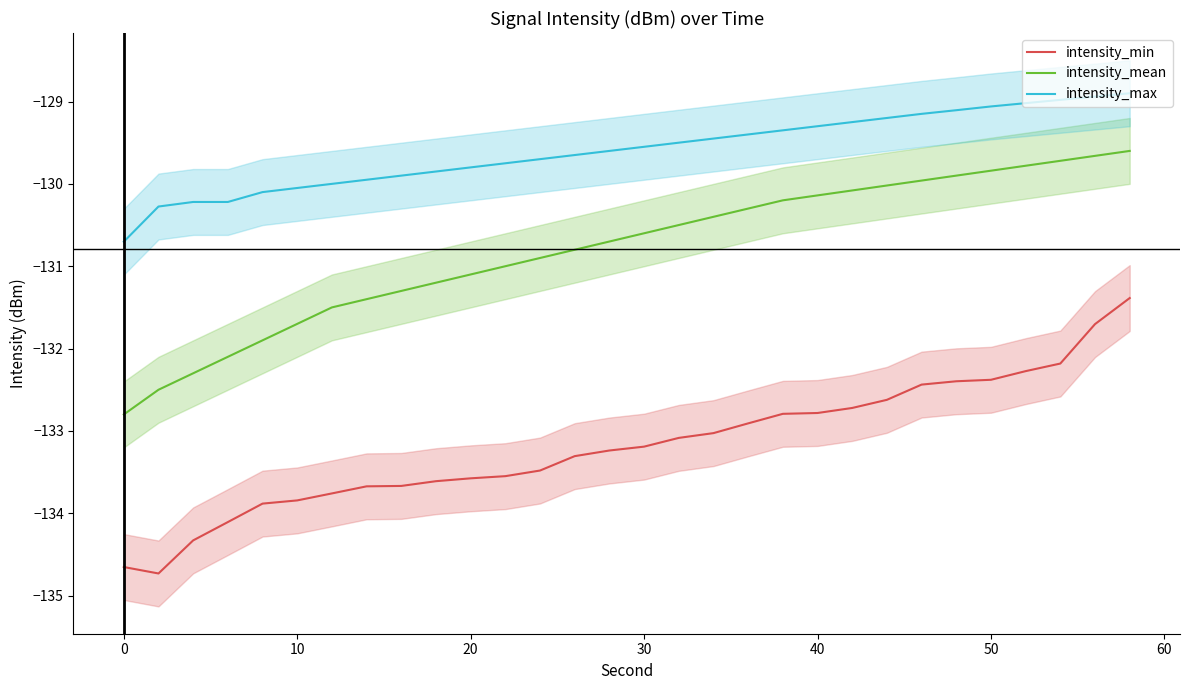

Reading right to left, extract all data points from this chart.

intensity_min: -131.4	-131.7	-132.2	-132.3	-132.4	-132.4	-132.4	-132.6	-132.7	-132.8	-132.8	-132.9	-133.0	-133.1	-133.2	-133.2	-133.3	-133.5	-133.5	-133.6	-133.6	-133.7	-133.7	-133.8	-133.8	-133.9	-134.1	-134.3	-134.7	-134.7
intensity_mean: -129.6	-129.7	-129.7	-129.8	-129.8	-129.9	-130.0	-130.0	-130.1	-130.1	-130.2	-130.3	-130.4	-130.5	-130.6	-130.7	-130.8	-130.9	-131.0	-131.1	-131.2	-131.3	-131.4	-131.5	-131.7	-131.9	-132.1	-132.3	-132.5	-132.8
intensity_max: -128.9	-128.9	-129.0	-129.0	-129.1	-129.1	-129.2	-129.2	-129.2	-129.3	-129.3	-129.4	-129.4	-129.5	-129.6	-129.6	-129.7	-129.7	-129.8	-129.8	-129.8	-129.9	-129.9	-130.0	-130.1	-130.1	-130.2	-130.2	-130.3	-130.7